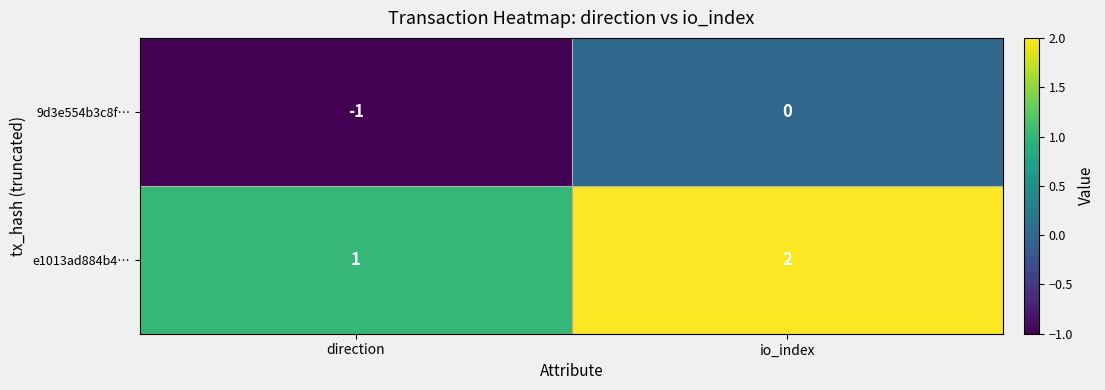

Where is 9d3e554b3c8f… nearest to the value 0?

io_index